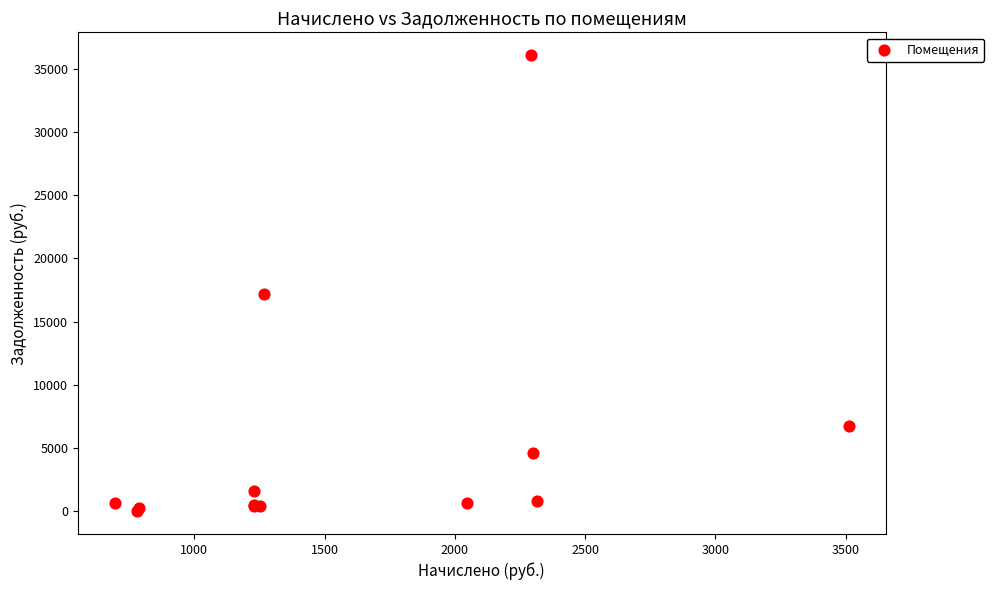

What Y value in the scatter plot is closest to 18031?

17185.8